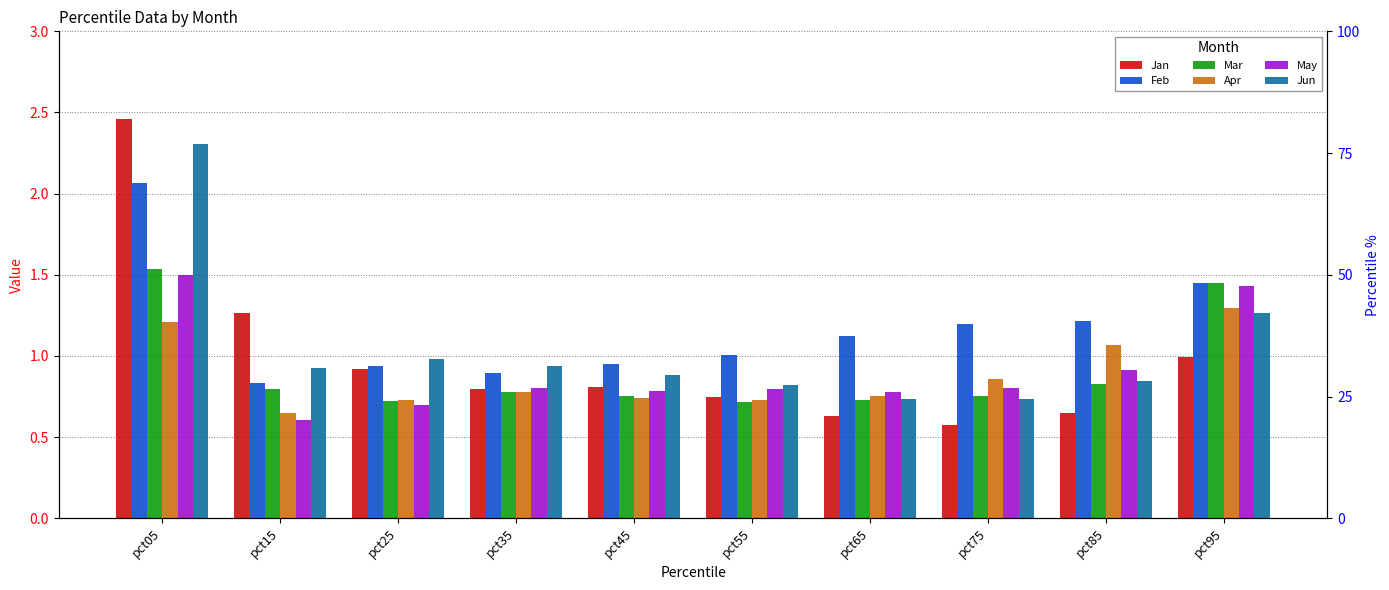

Rank the series at pct15 from lowest to highest value.

May, Apr, Mar, Feb, Jun, Jan